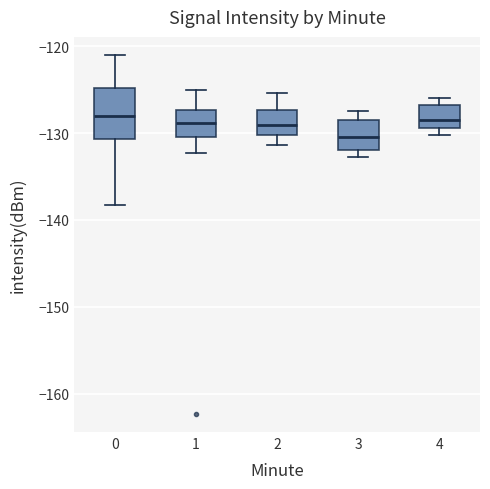

Reading left to right, read every box against the y-axis: the position of its median line, the range the box covers, and the ends of its whiskers. The values are not printed on the chart, so give them approximately, as read against the axis.

0: median -128, box -131 to -125, whiskers -138 to -121
1: median -129, box -130 to -127, whiskers -132 to -125
2: median -129, box -130 to -127, whiskers -131 to -125
3: median -130, box -132 to -129, whiskers -133 to -127
4: median -128, box -129 to -127, whiskers -130 to -126